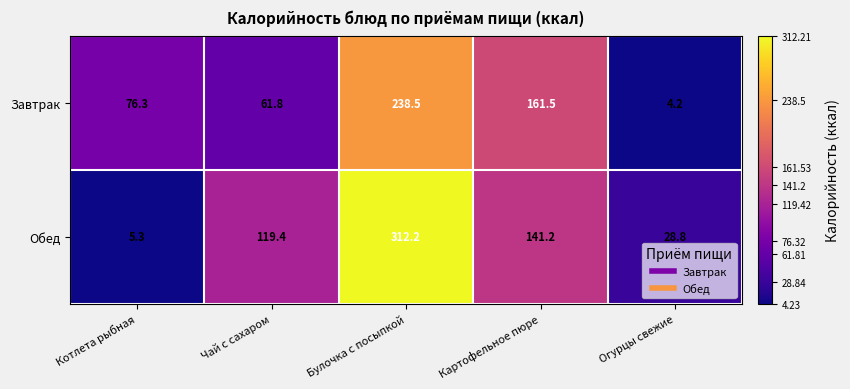

What is the sum of the Завтрак values at Булочка с посыпкой and Чай с сахаром?

300.3